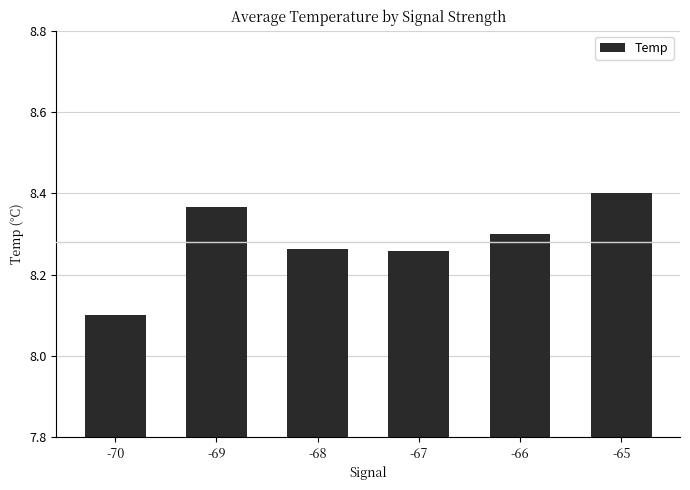

What is the value of the 1st bar from the left?

8.1